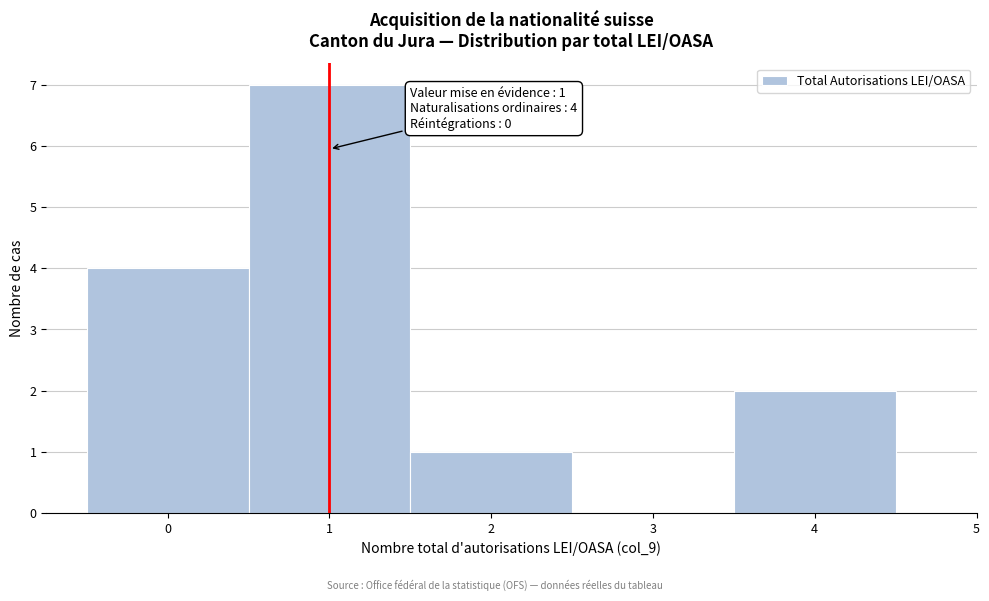

Which range on the x-axis has the tallest bar?

0.5 to 1.5